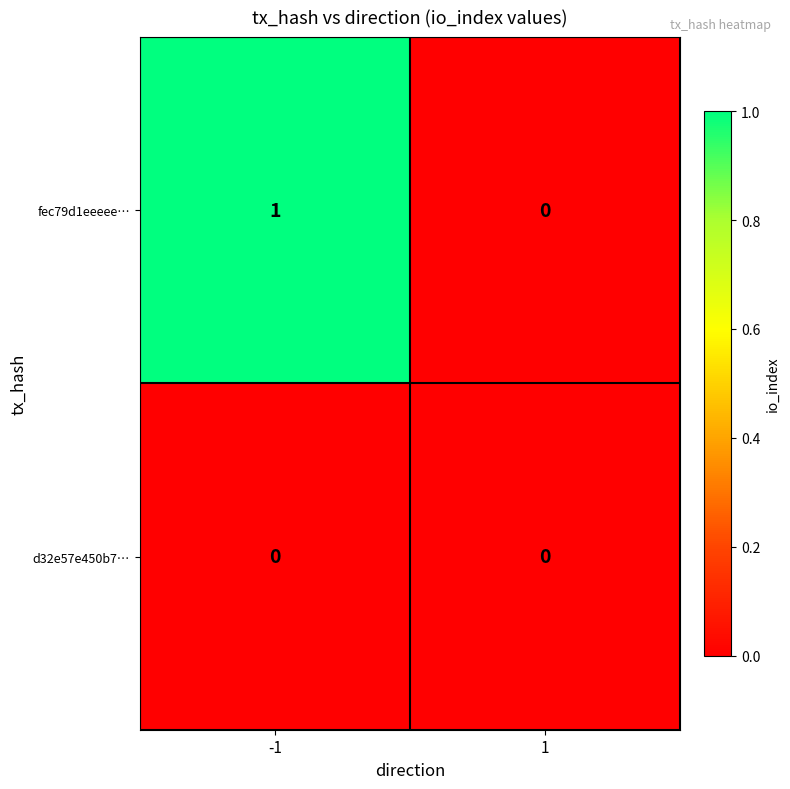

True or false: fec79d1eeeee… has a value of 2 at -1.

False